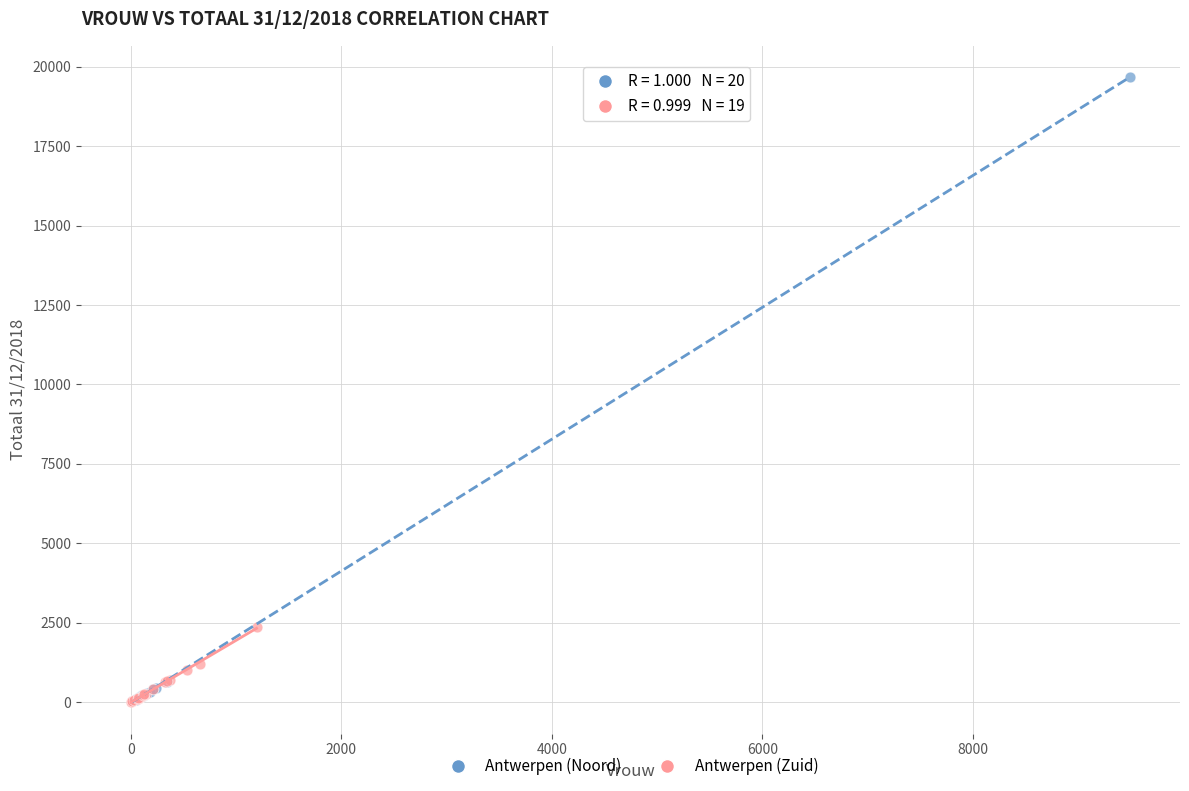

What are all the series names shown in the legend?

Antwerpen (Noord), Antwerpen (Zuid)